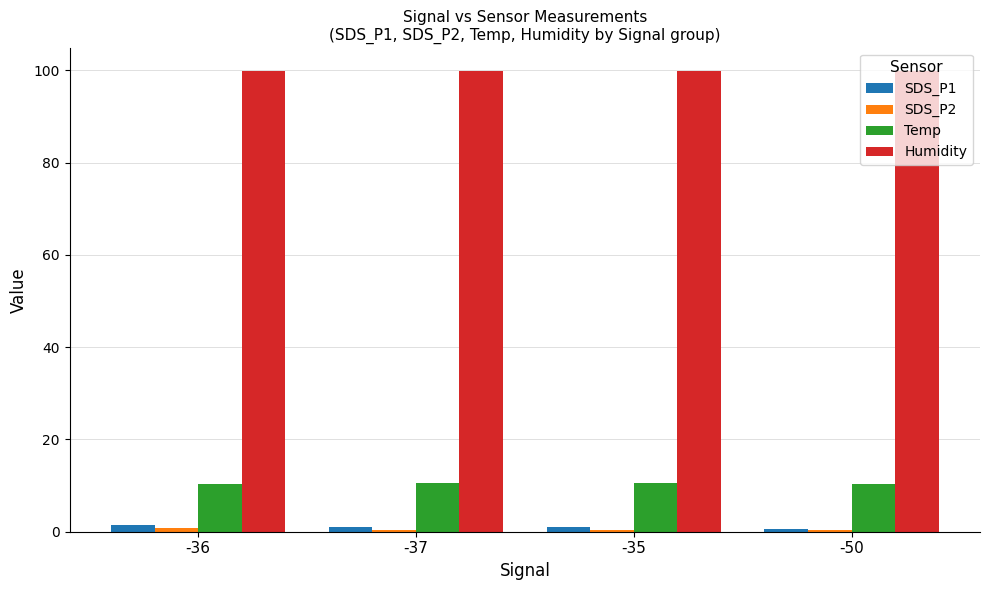

What is the difference between the maximum and second lowest values in the Temp series?

0.1